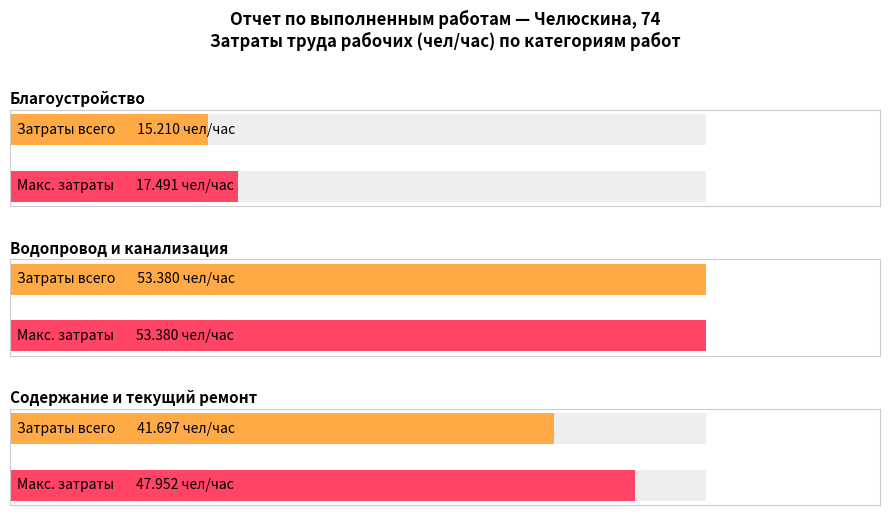

The value at Содержание и текущий ремонт is 41.7. True or false?

True